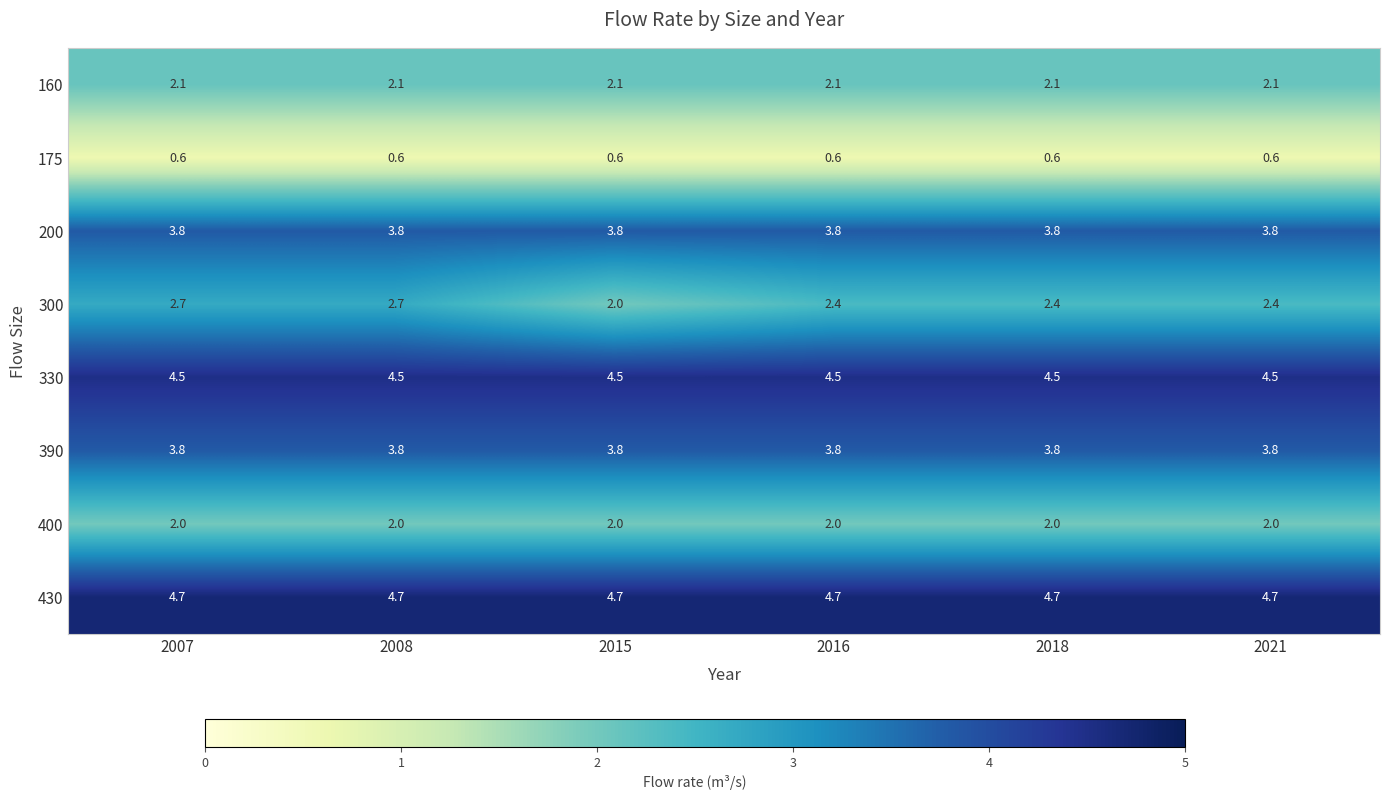

What is the minimum value for 390?

3.8